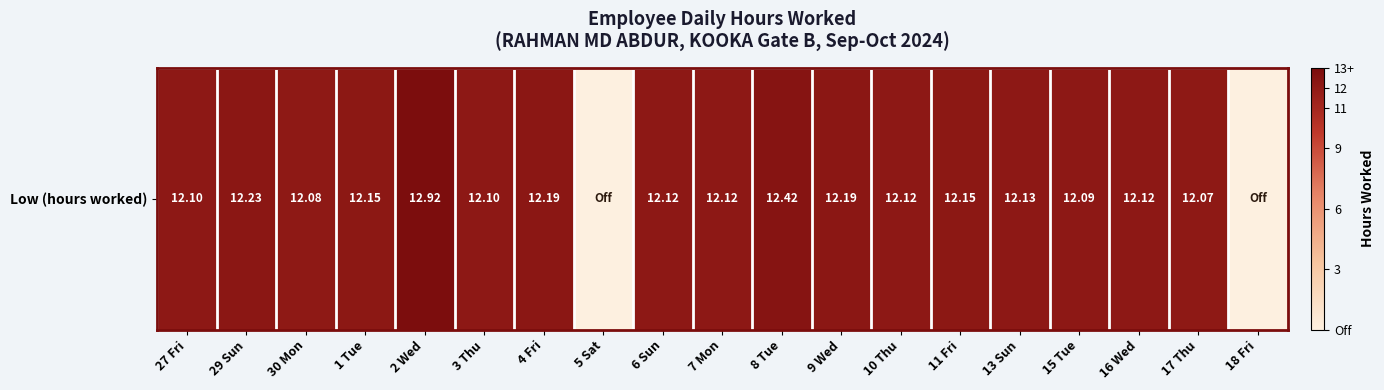

At which label is the value closest to 6?

5 Sat